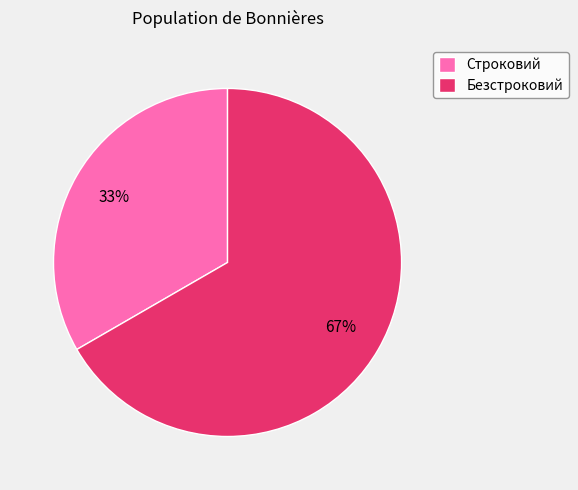

Which slice is the largest?

Безстроковий